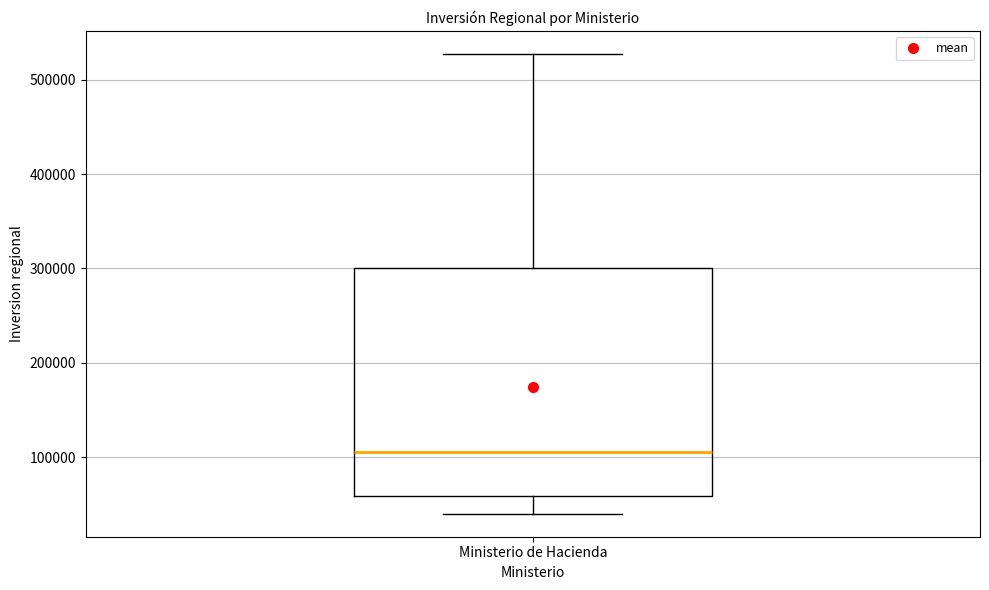

Transcribe this box plot: give where the median line is, the range the box spans, and where the two whiskers end, as read against the y-axis. The values are not printed on the chart, so give them approximately, as read against the axis.

median 100000, box 60000 to 300000, whiskers 40000 to 530000